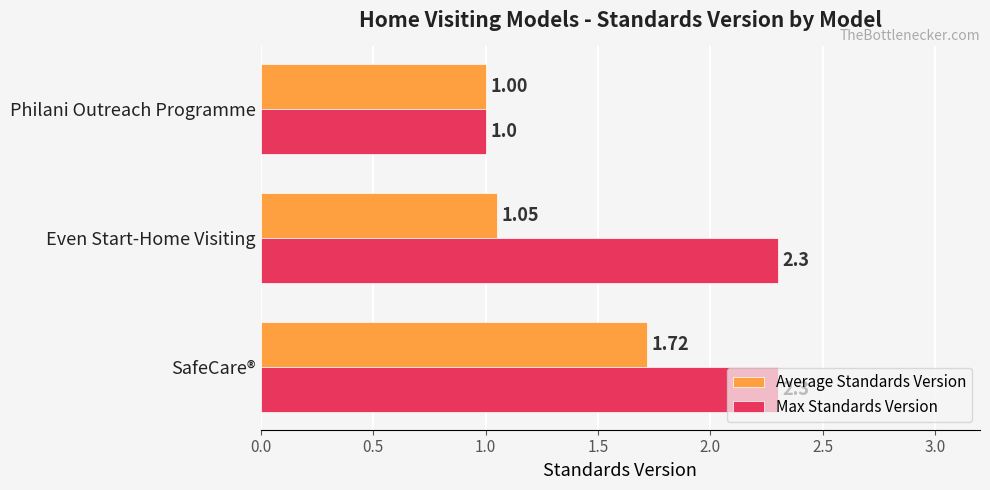

What is the sum of all Average Standards Version values?

3.8